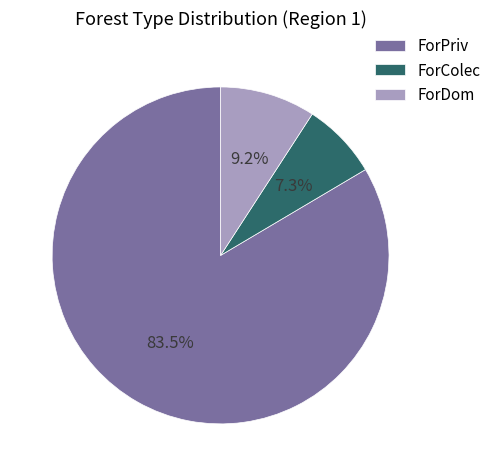

Between ForDom and ForPriv, which is larger?

ForPriv